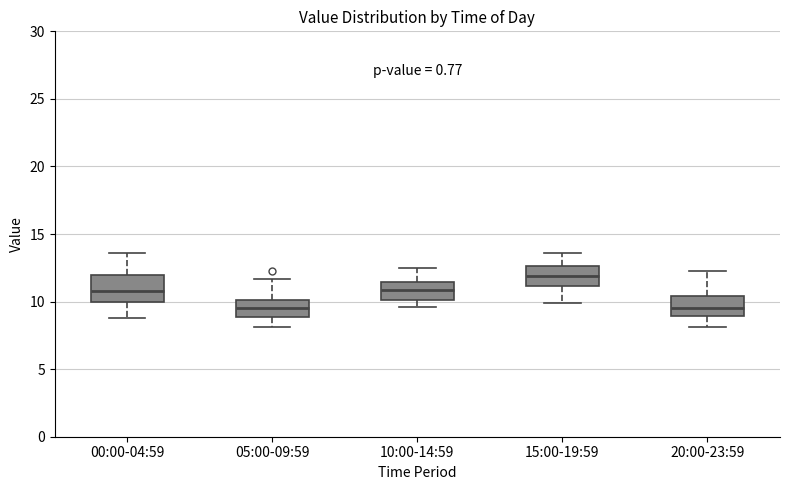

Which box's median line is the highest?

15:00-19:59